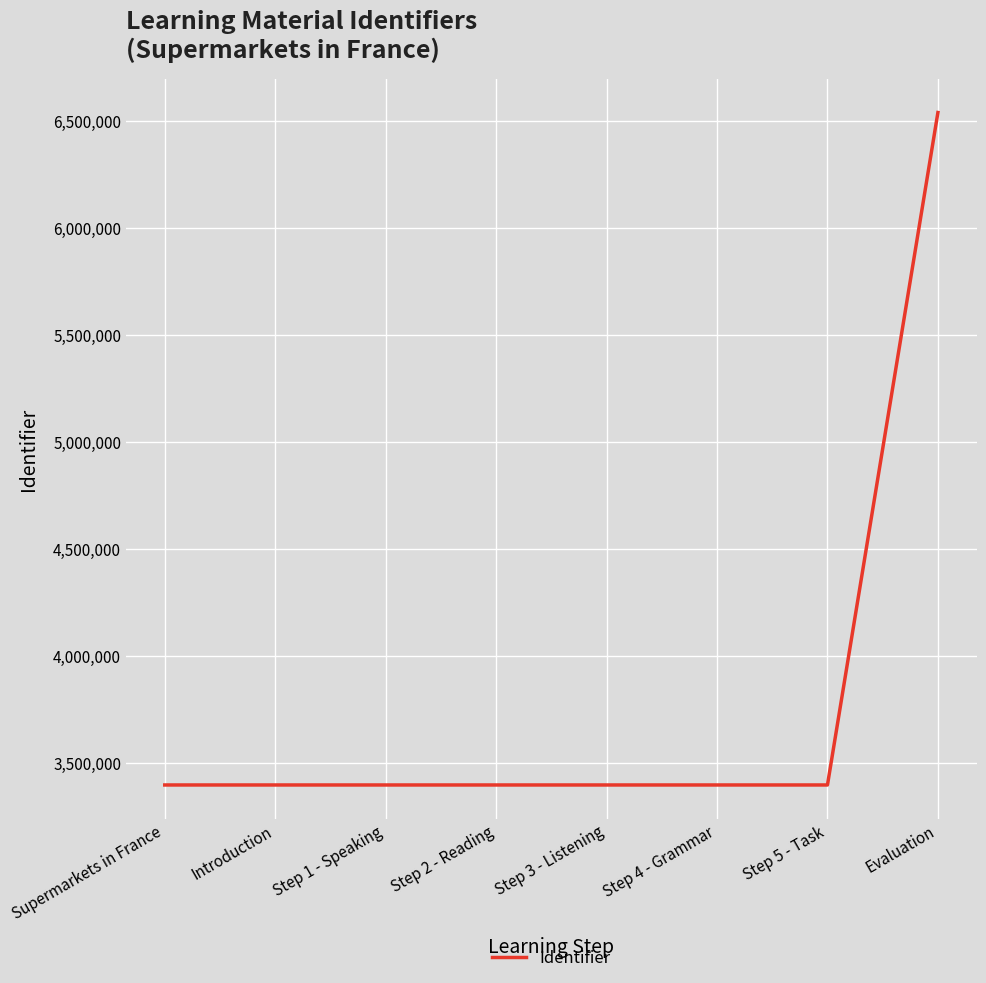

True or false: the data shows 5301137 at Step 1 - Speaking.

False